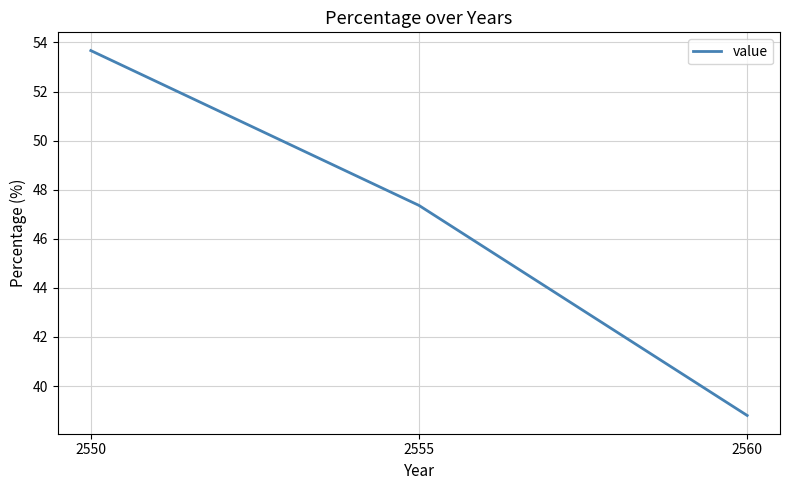

What is the ratio of the value at 2550 to the value at 2555?

1.1